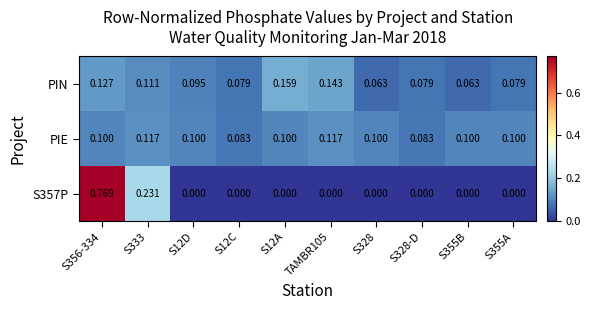

Which label corresponds to the largest value in the chart?

S356-334